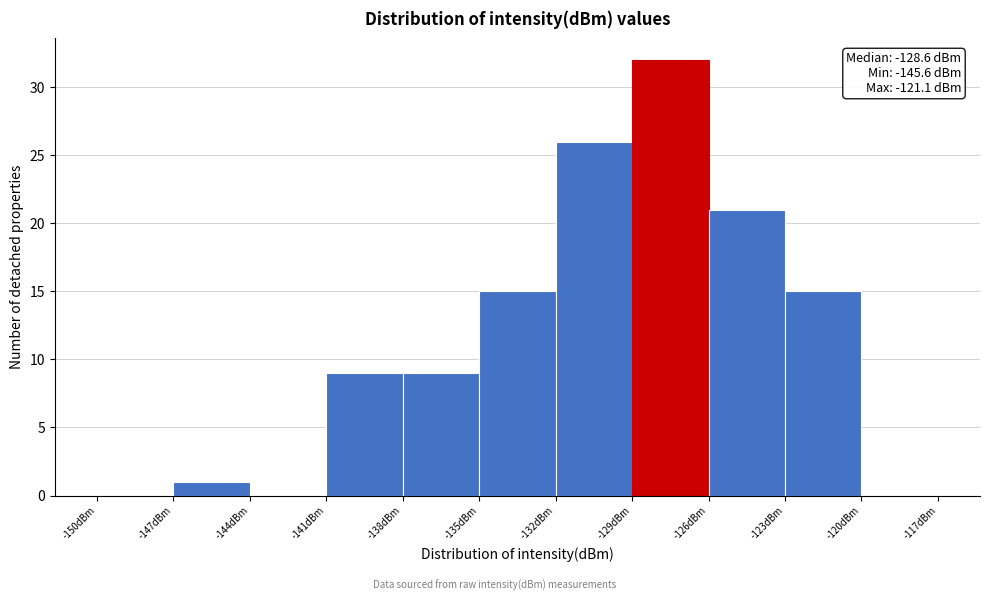

Which range on the x-axis has the tallest bar?

-129 to -126